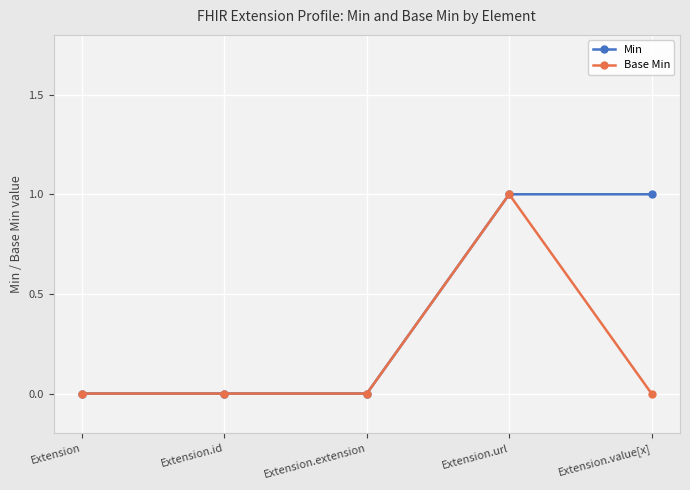

Count the Min values in the range 0 to 1.

5